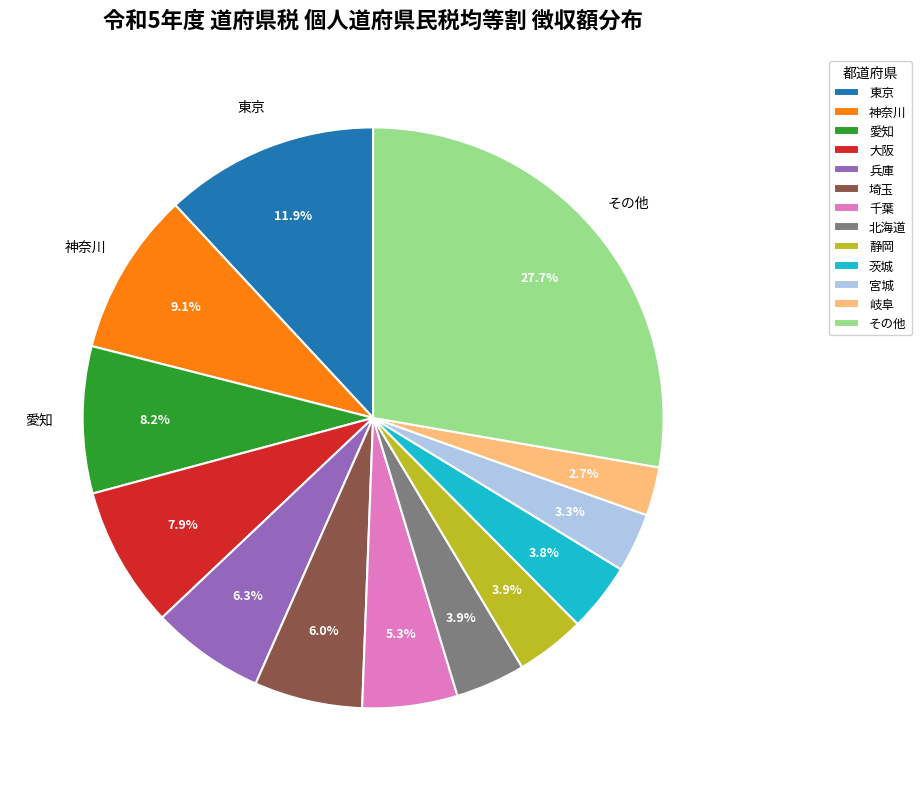

What is the smallest slice in the pie chart?

岐阜